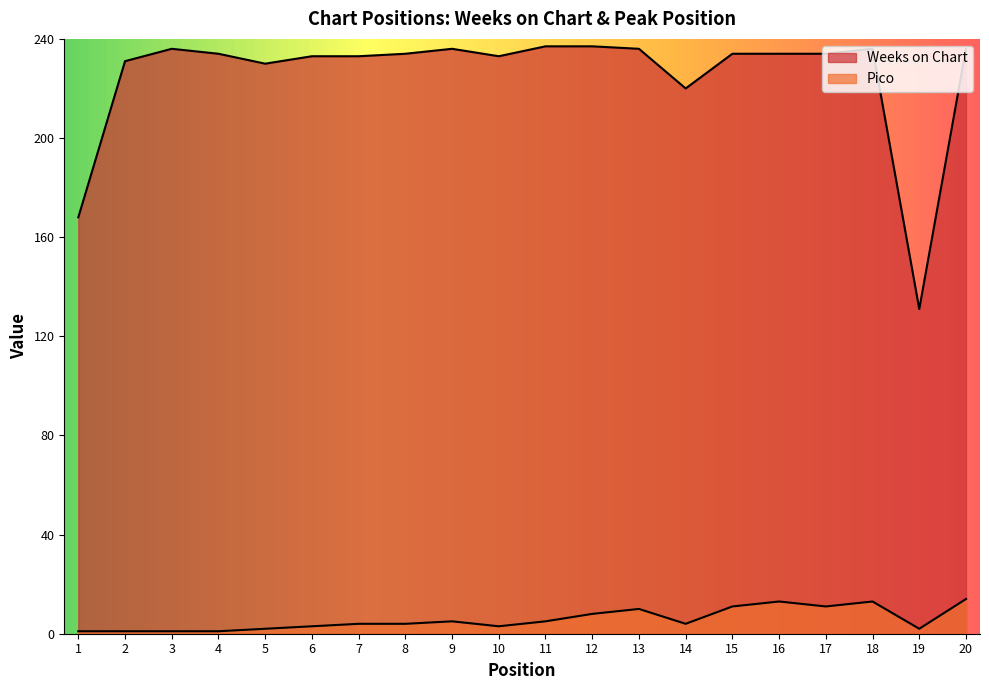

The Weeks on Chart series shows 417 at 11. True or false?

False